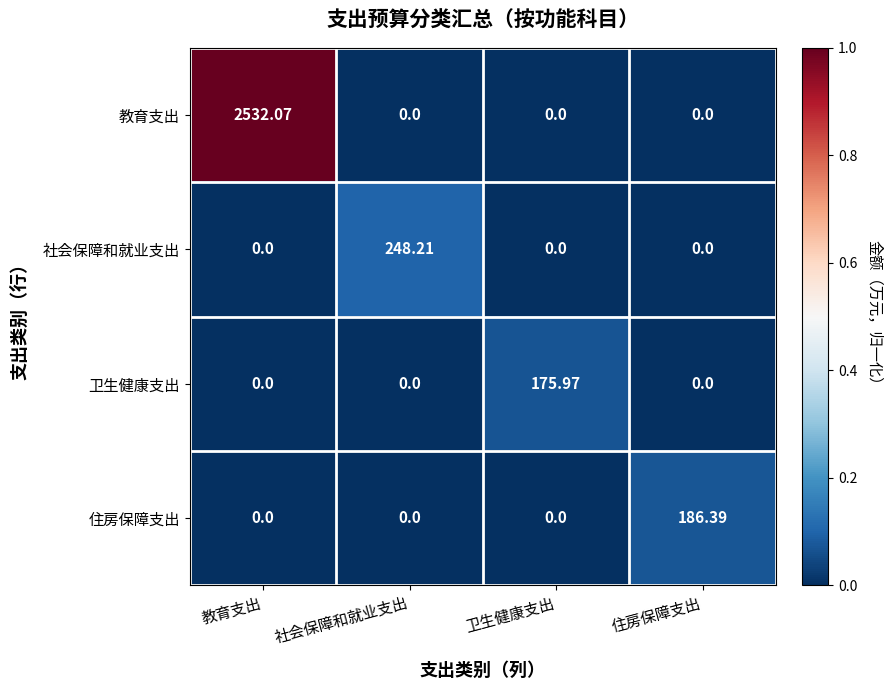

Between 教育支出 and 社会保障和就业支出, which series saw the biggest shift?

教育支出